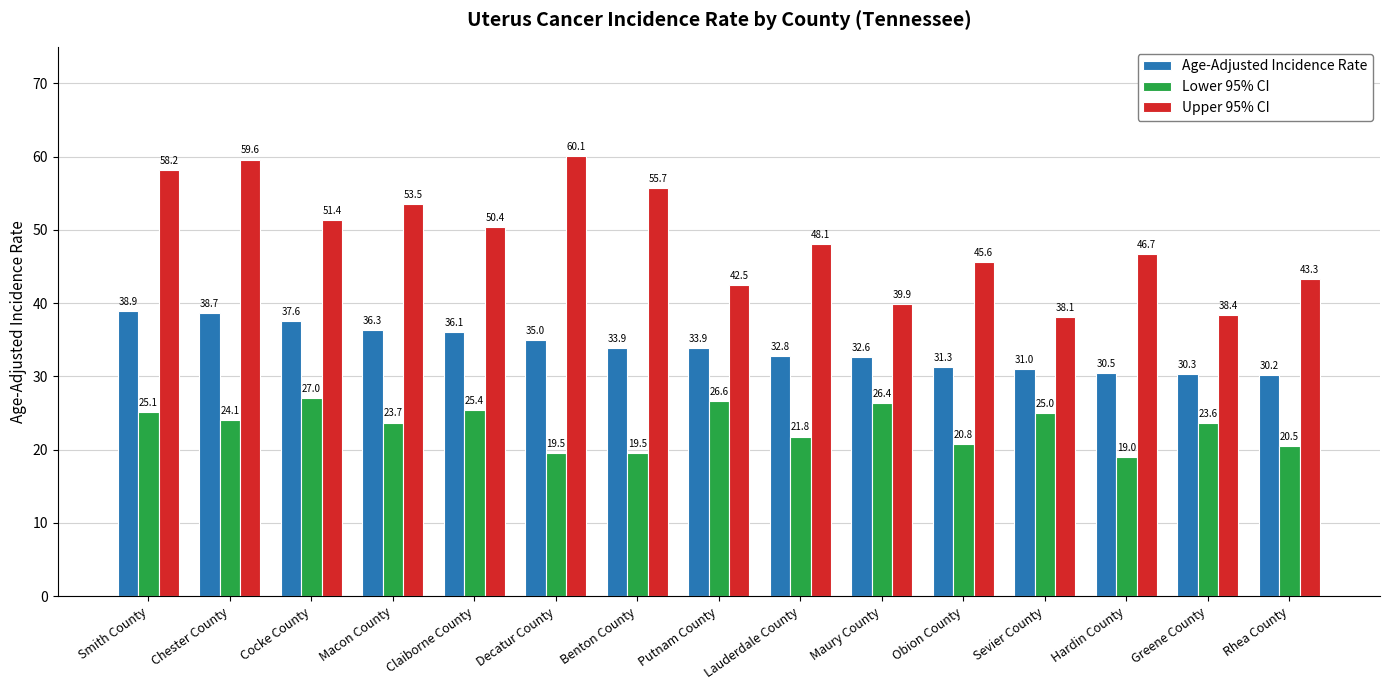

What is the label of the 9th bar from the left?

Lauderdale County